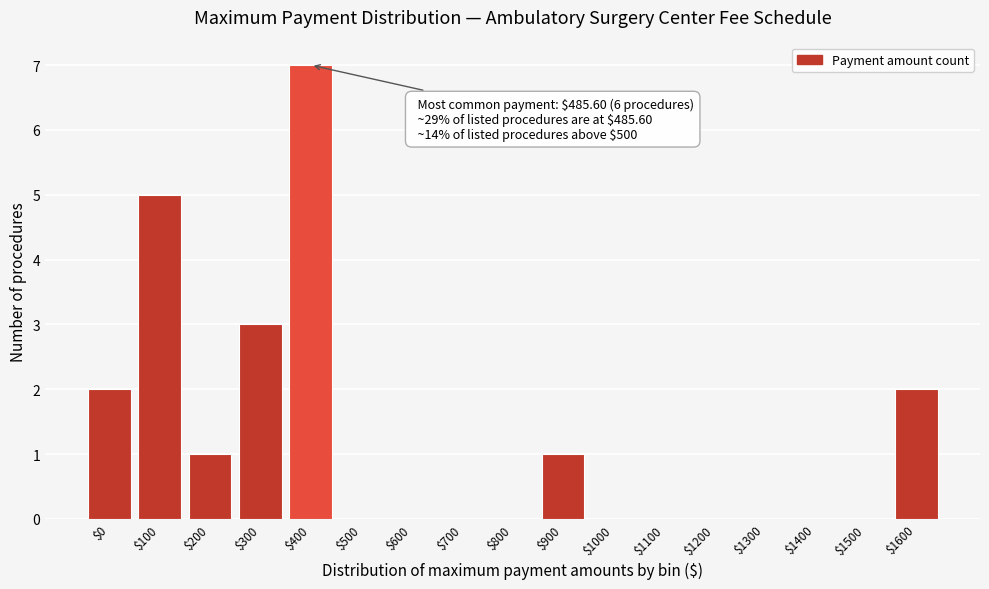

What is the sum of all values?

21